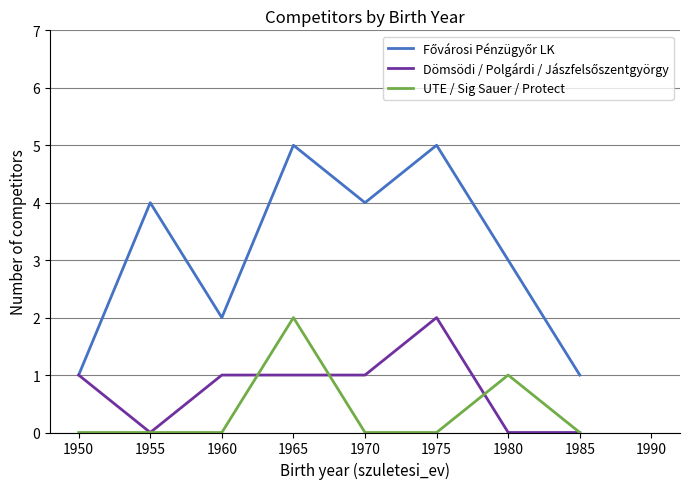

At which category is the sum across all series the highest?

1965